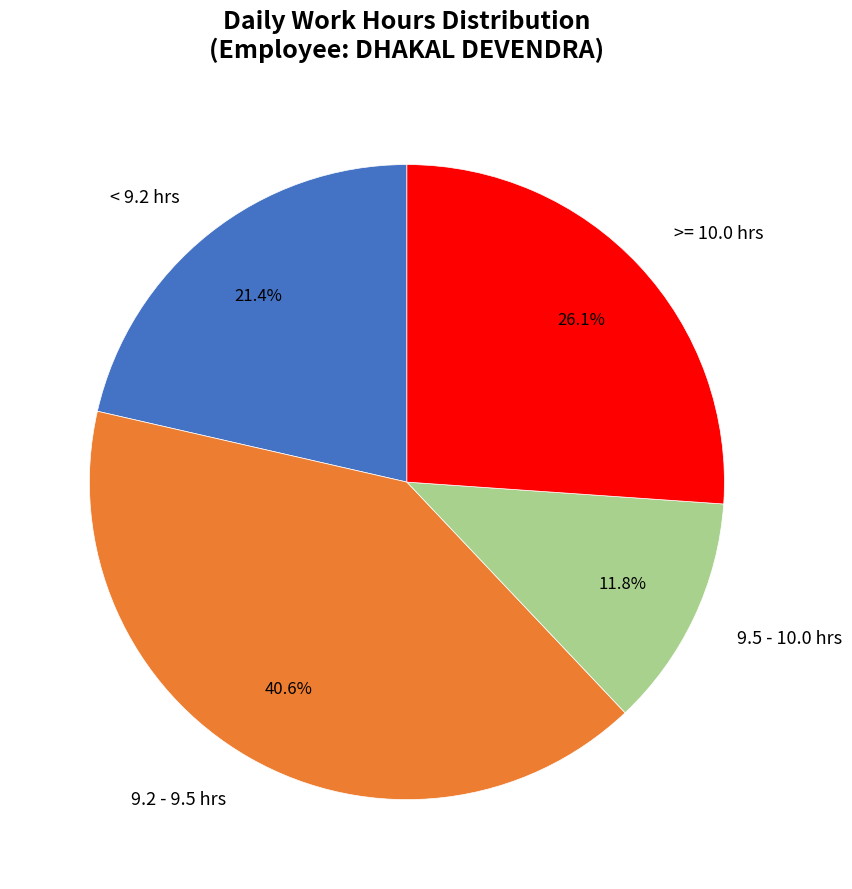

Rank the categories by value from highest to lowest.

9.2 - 9.5 hrs, >= 10.0 hrs, < 9.2 hrs, 9.5 - 10.0 hrs